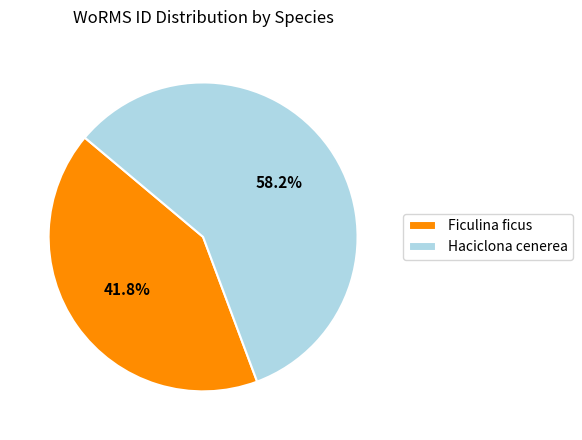

Combined, what portion of the pie is Ficulina ficus and Haciclona cenerea?

100.0%